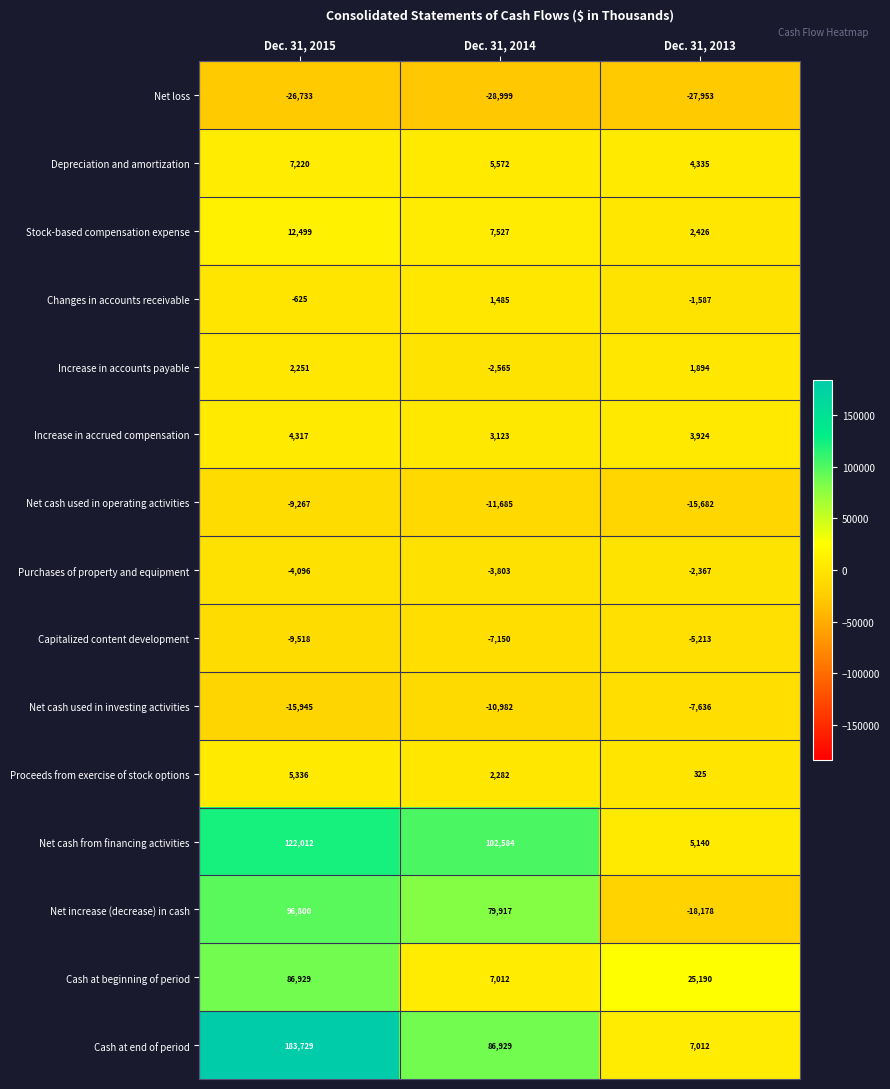

At which category is the sum across all series the highest?

Dec. 31, 2015